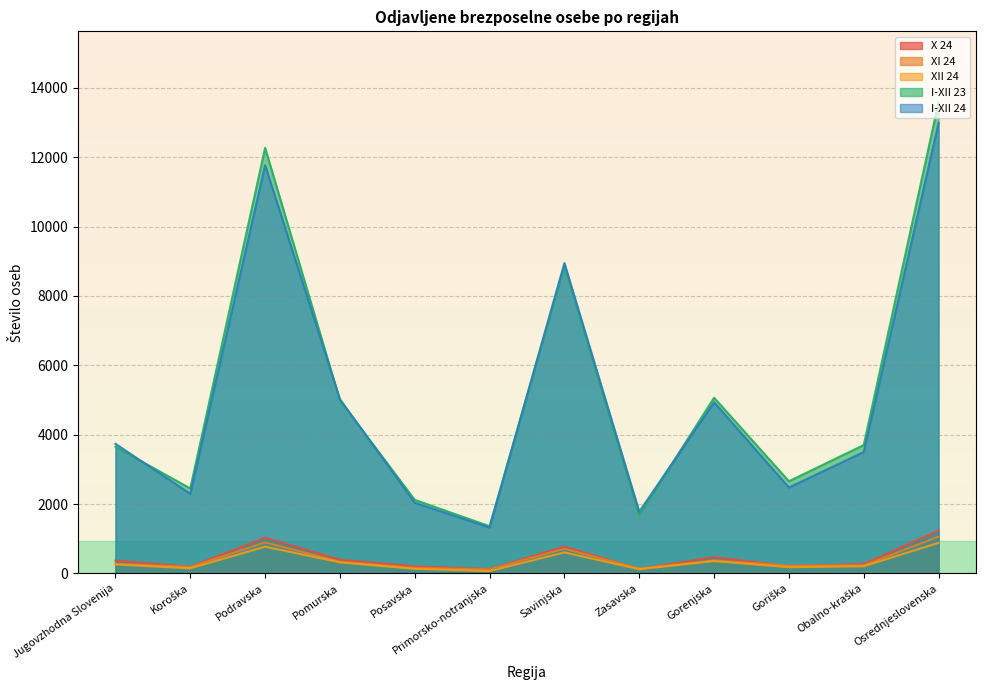

True or false: X 24 and I-XII 24 intersect in this chart.

False